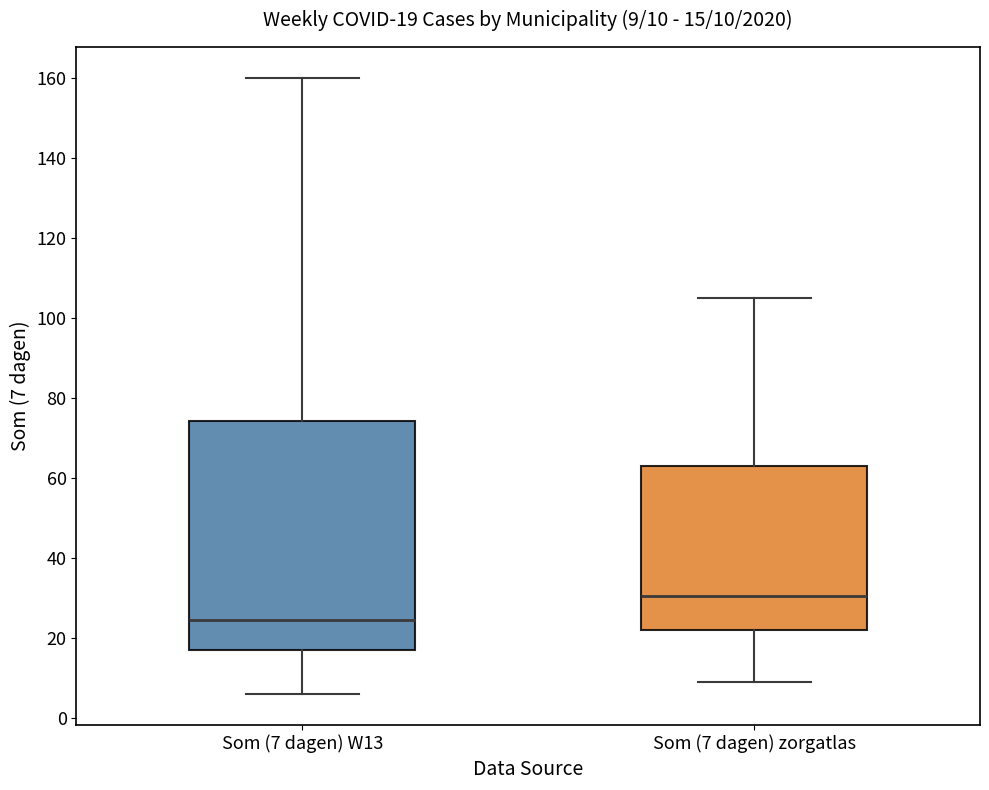

Which box has the lowest median line?

Som (7 dagen) W13